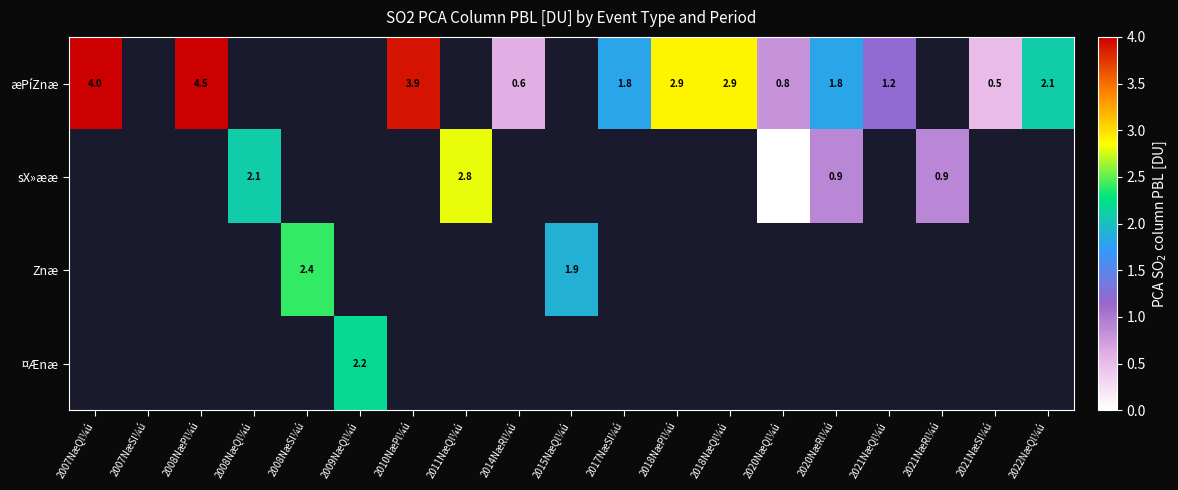

True or false: æPíZnæ has a value of 0.4 at 2021NæQl¼ú.

False